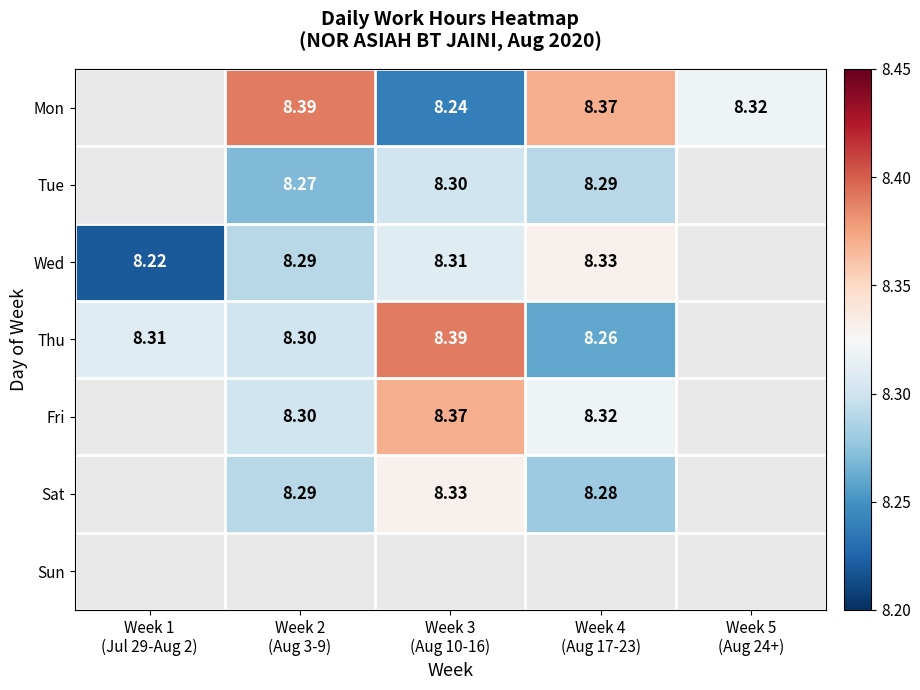

Read the Mon value at Week 5 (Aug 24+).

8.3